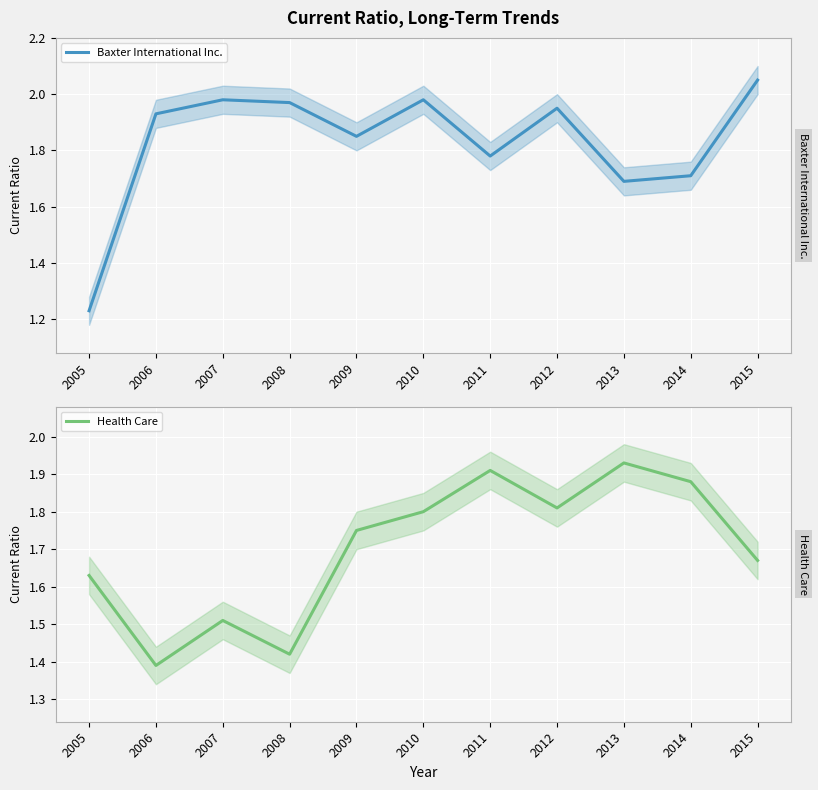

What is the value of the Baxter International Inc. point at the 7th from the left?

1.8